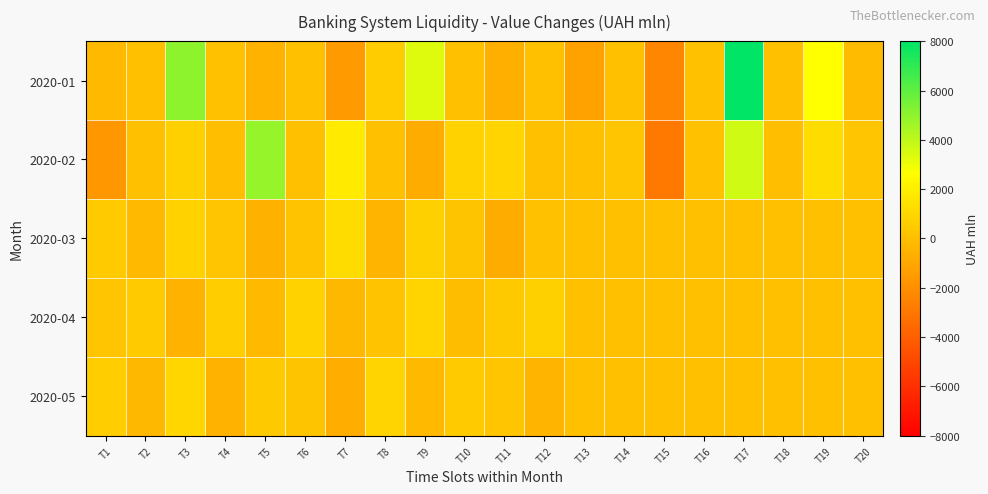

Reading left to right, extract all data points from this chart.

2020-01: T1=-191.5	T2=37.6	T3=5065.9	T4=117.3	T5=-530.2	T6=25.7	T7=-1517.9	T8=510.2	T9=3377.3	T10=21.6	T11=-638.4	T12=56.3	T13=-1233.0	T14=12.6	T15=-2350.6	T16=68.3	T17=8007.8	T18=15.5	T19=2681.7	T20=-126.1
2020-02: T1=-1634.5	T2=2.9	T3=701.6	T4=-15.1	T5=4875.9	T6=24.3	T7=1760.6	T8=13.3	T9=-781.5	T10=802.2	T11=899.3	T12=8.0	T13=47.6	T14=309.8	T15=-2930.5	T16=86.2	T17=3669.7	T18=-27.0	T19=1218.9	T20=287.5
2020-03: T1=500.0	T2=-200.0	T3=800.0	T4=300.0	T5=-600.0	T6=150.0	T7=1200.0	T8=-400.0	T9=700.0	T10=250.0	T11=-800.0	T12=100.0	T13=0.0	T14=0.0	T15=0.0	T16=0.0	T17=0.0	T18=0.0	T19=0.0	T20=0.0
2020-04: T1=300.0	T2=450.0	T3=-500.0	T4=600.0	T5=-200.0	T6=800.0	T7=-300.0	T8=150.0	T9=900.0	T10=-100.0	T11=400.0	T12=700.0	T13=0.0	T14=0.0	T15=0.0	T16=0.0	T17=0.0	T18=0.0	T19=0.0	T20=0.0
2020-05: T1=600.0	T2=-300.0	T3=1000.0	T4=-500.0	T5=400.0	T6=200.0	T7=-700.0	T8=900.0	T9=-200.0	T10=500.0	T11=300.0	T12=-400.0	T13=0.0	T14=0.0	T15=0.0	T16=0.0	T17=0.0	T18=0.0	T19=0.0	T20=0.0